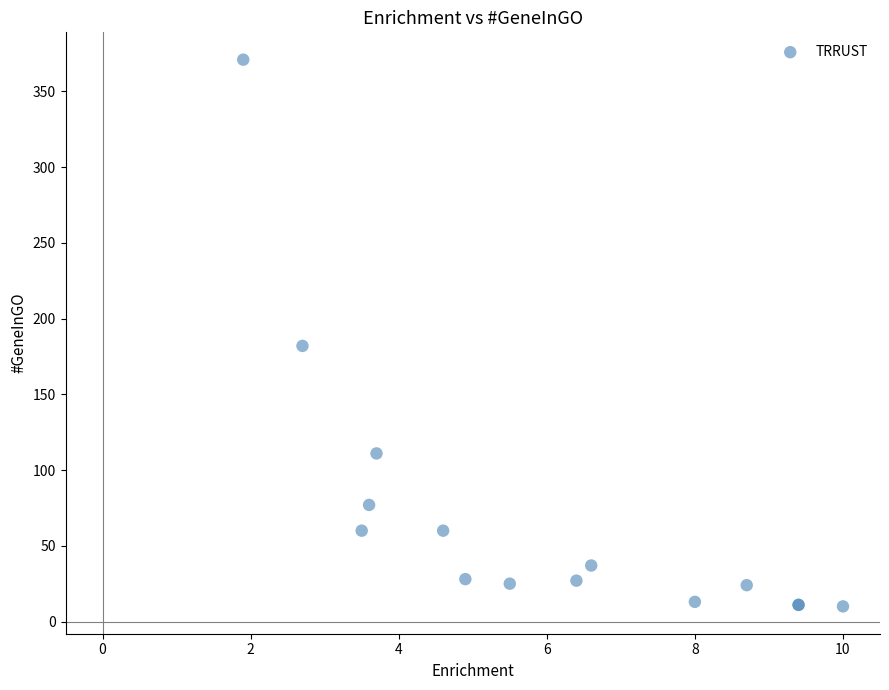

What Y value in the scatter plot is closest to 190?

182